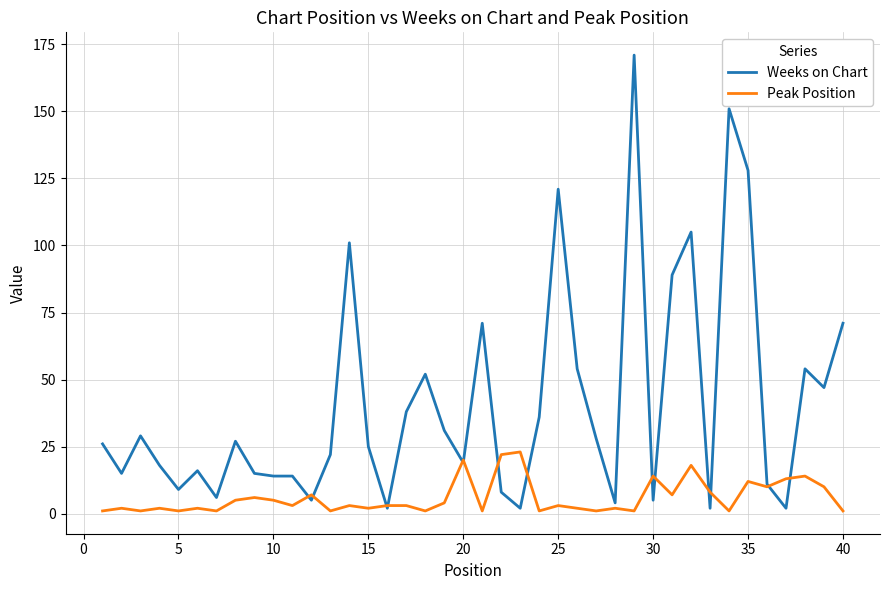

Which series has the widest spread of values?

Weeks on Chart